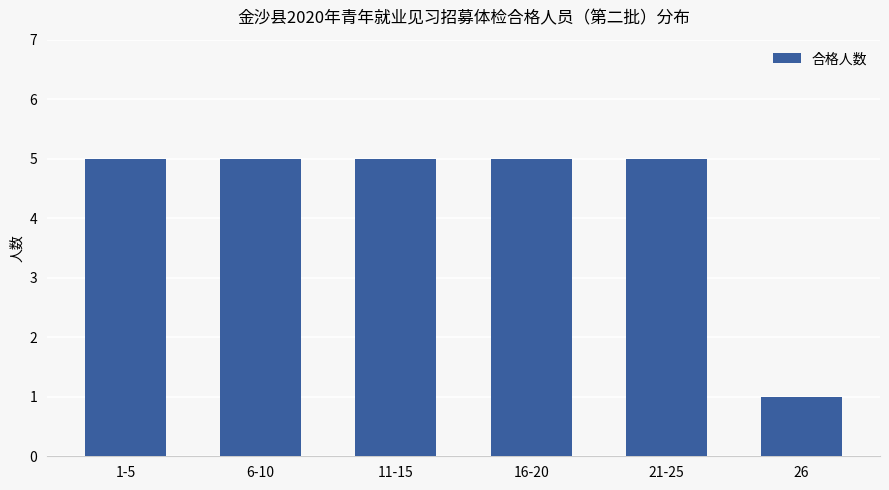

What is the maximum value shown in the chart?

5